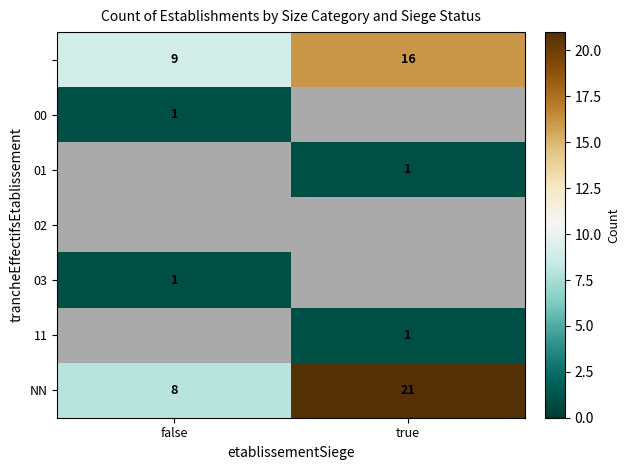

True or false: 03 has a value of 1 at false.

True